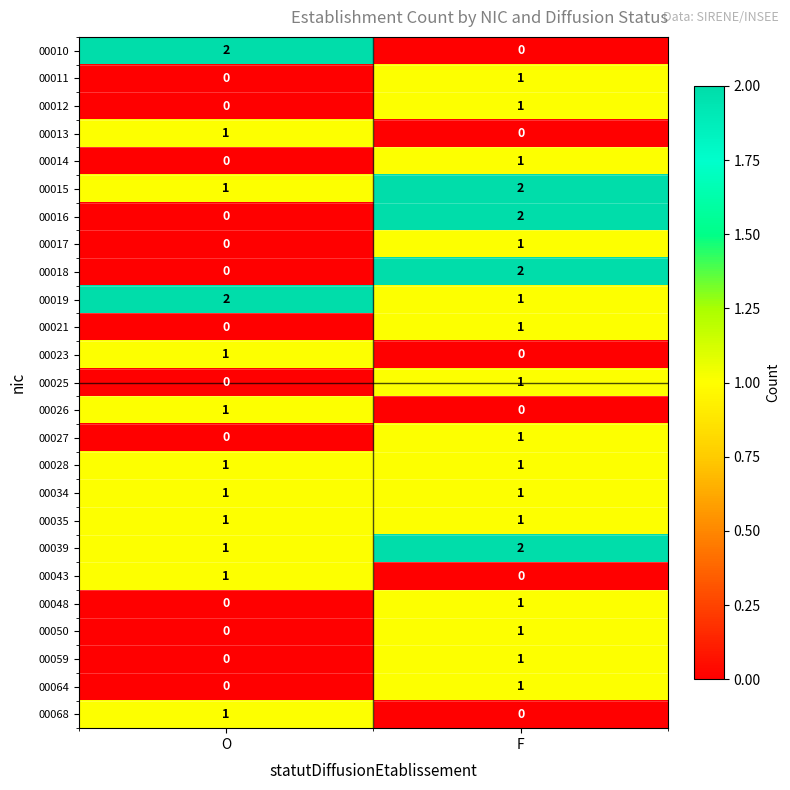

At which label is 00014 closest to 0?

O